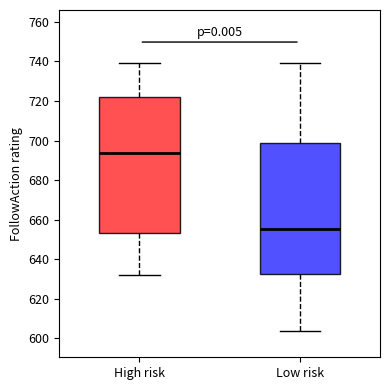

Which box's median line is the lowest?

Low risk